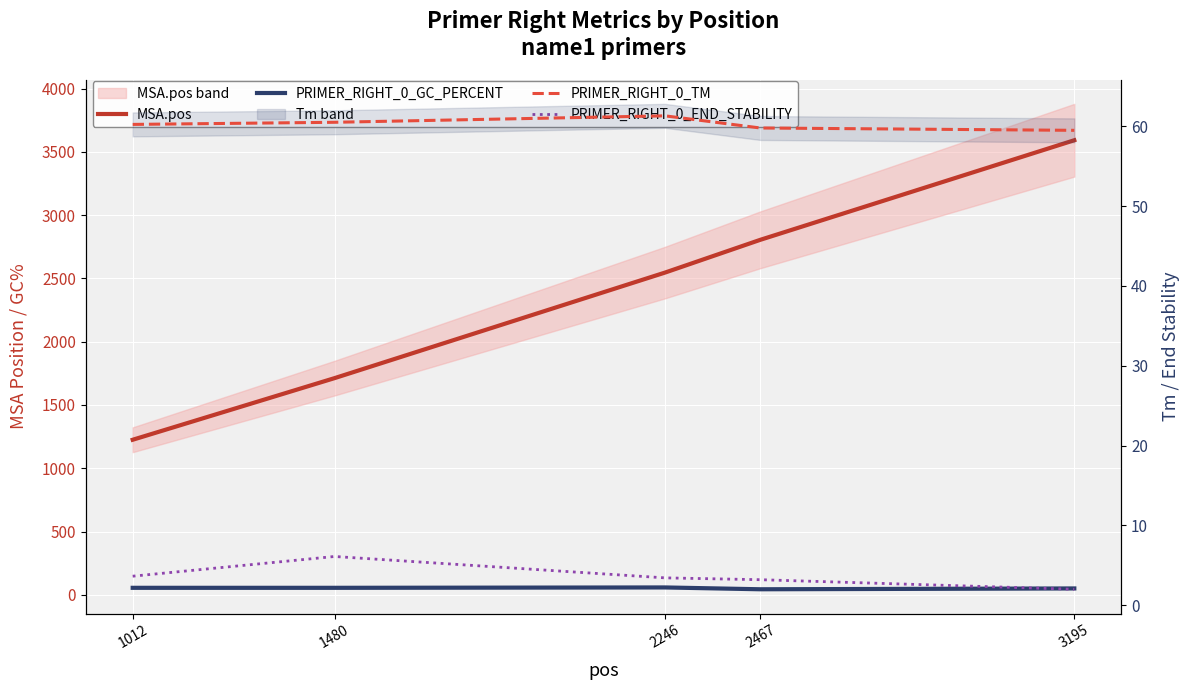

What is the lowest value of the PRIMER_RIGHT_0_GC_PERCENT series?

43.5